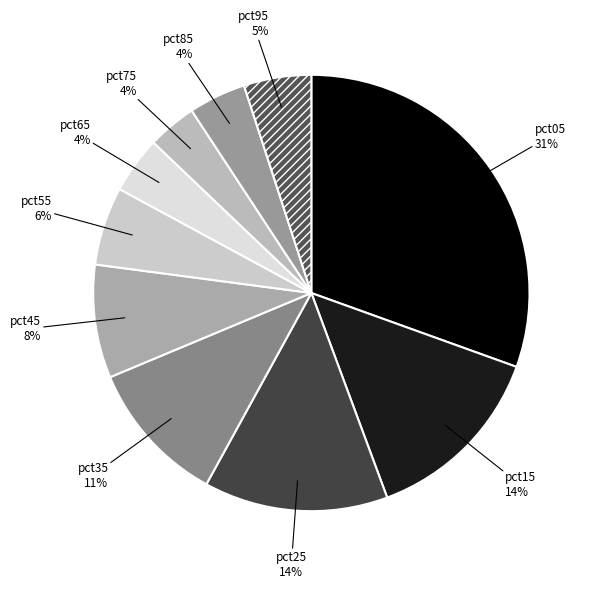

Is there a majority slice in this chart?

No